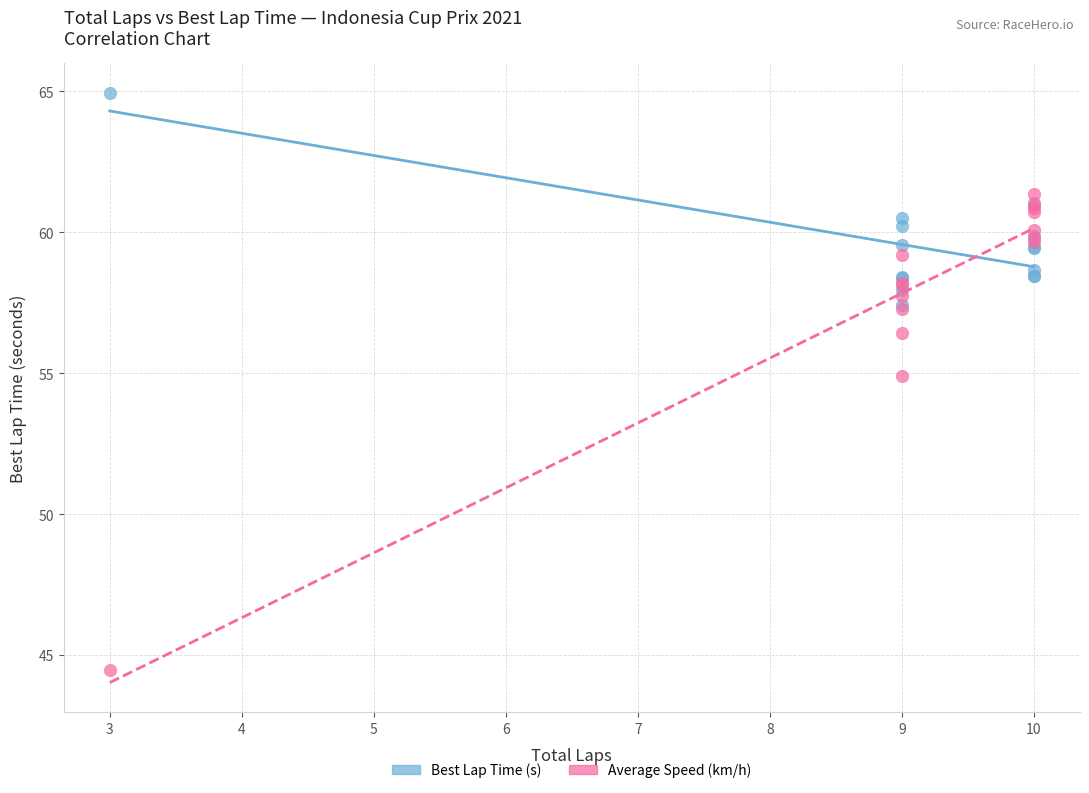

In the Average Speed (km/h) series, what Y value is closest to 52?

54.9